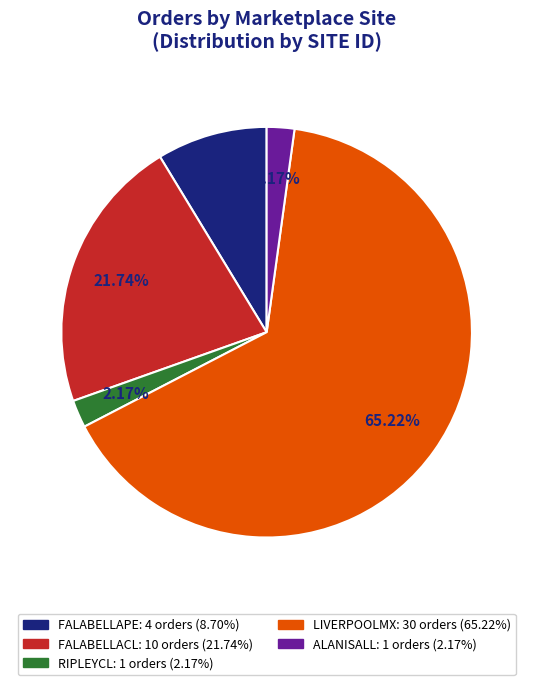

What percentage is the ALANISALL slice, to the nearest percent?

2%